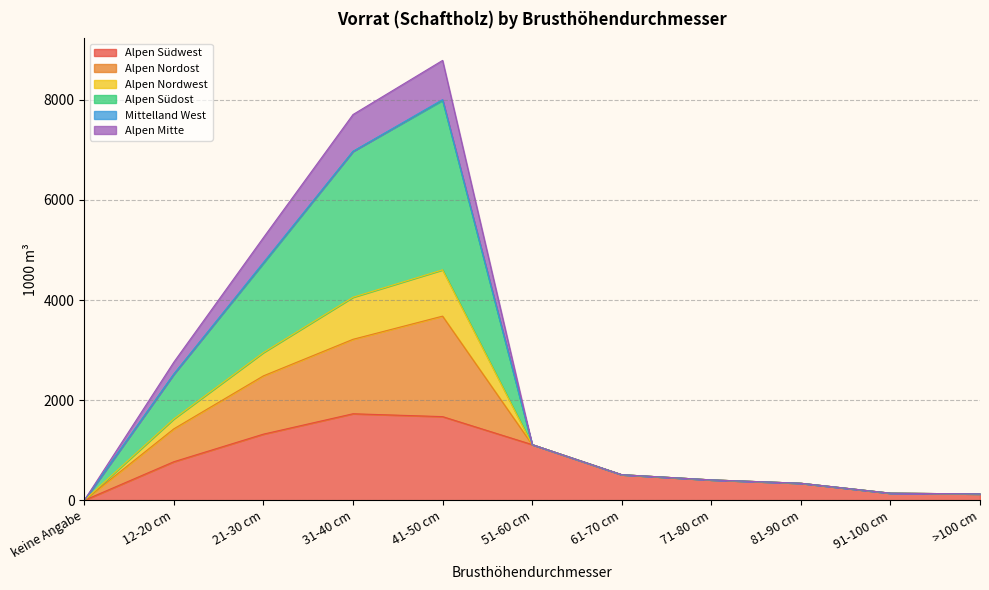

What is the highest value of the Alpen Südwest series?

1729